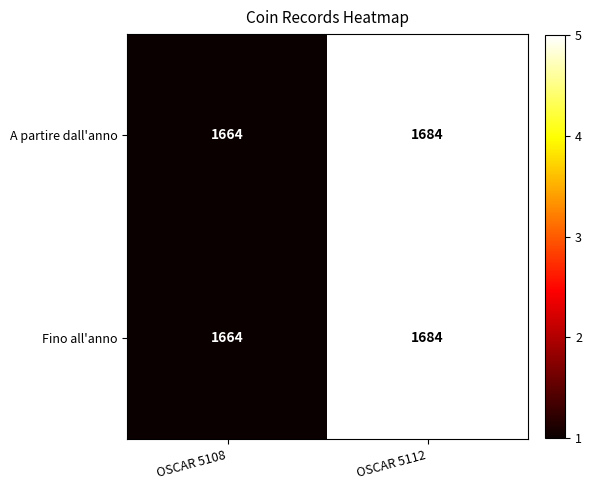

What is the average value of the Fino all'anno series?

1674